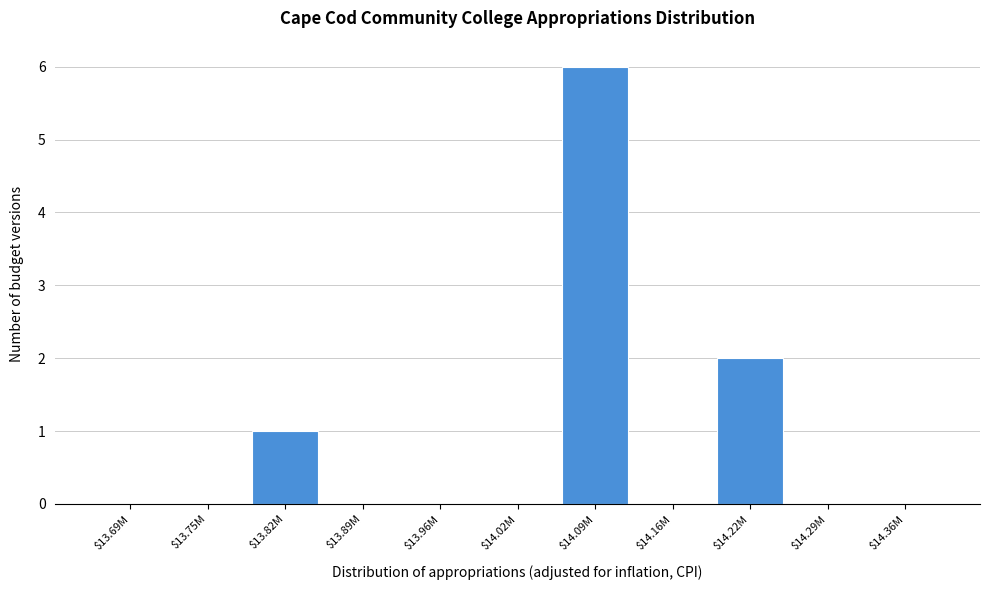

What is the maximum value shown in the chart?

6